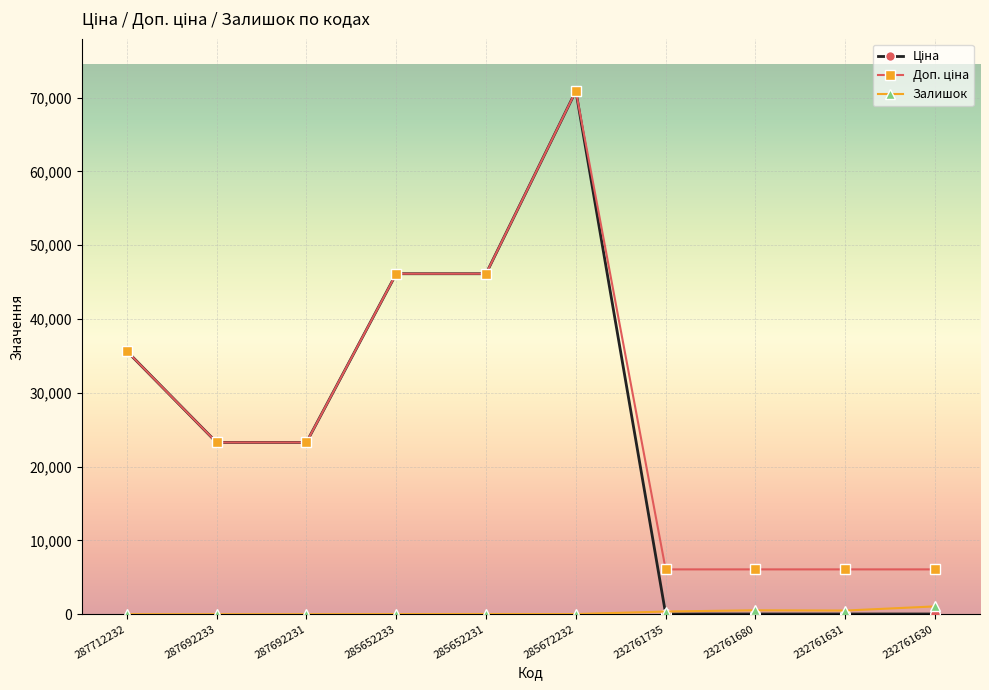

At how many categories does at least one series exceed 48453?

1